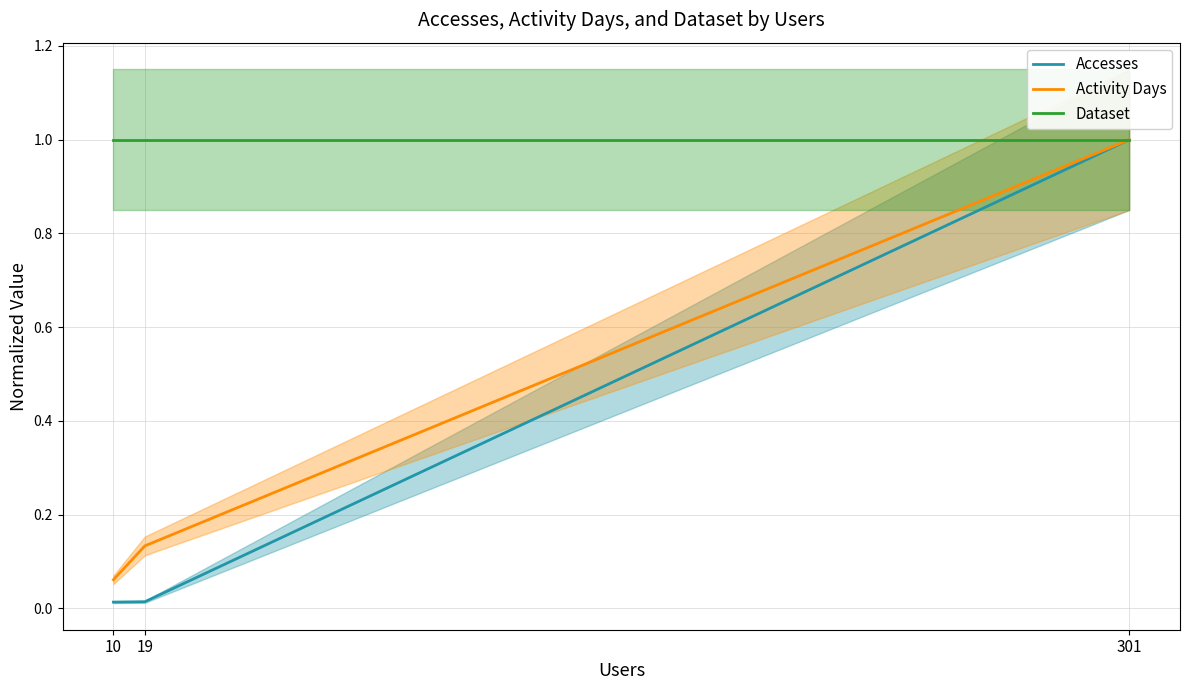

Is it true that Accesses equals 0.0 at 10?

True